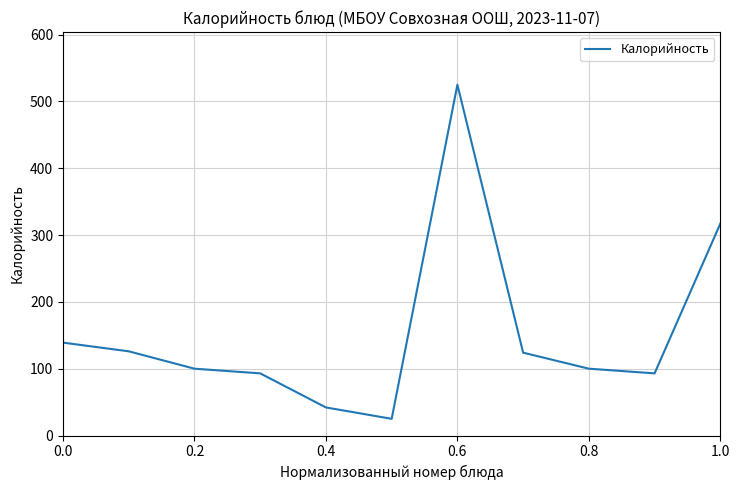

How many lines are shown in the chart?

1